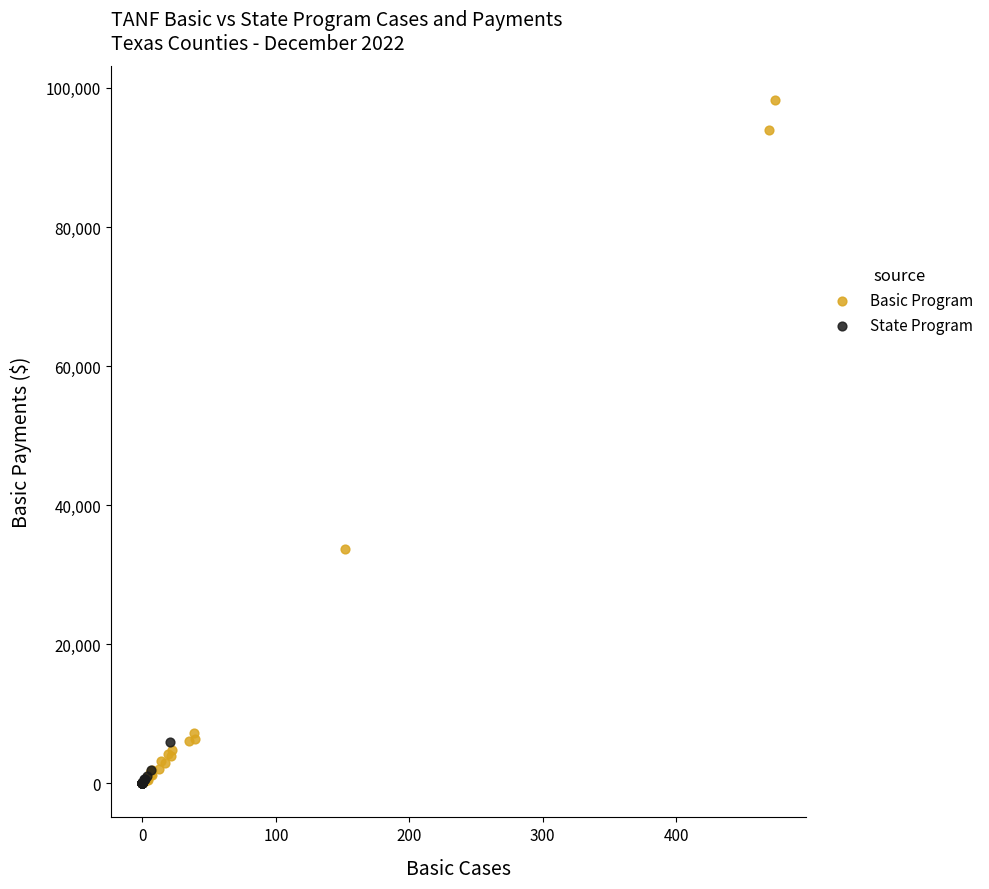

Which series has the largest Y range (max minus min)?

Basic Program